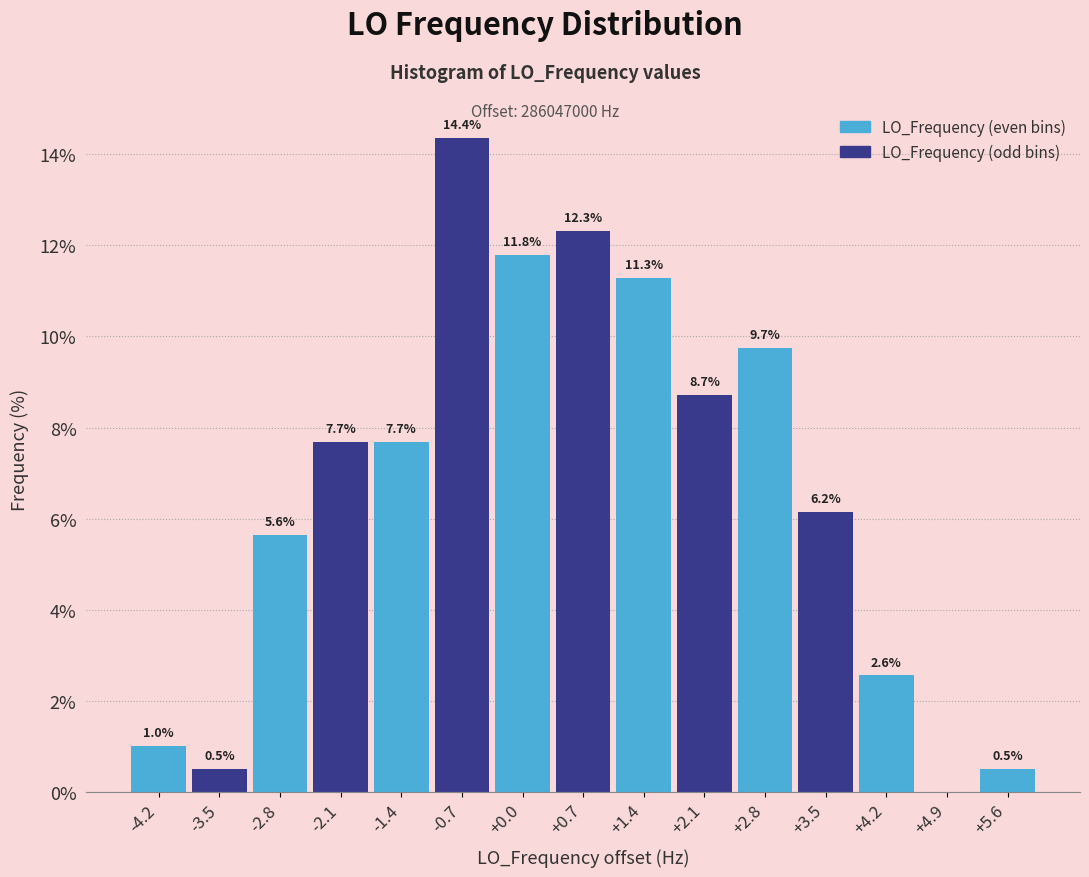

Which range on the x-axis has the tallest bar?

-1.0 to -0.3